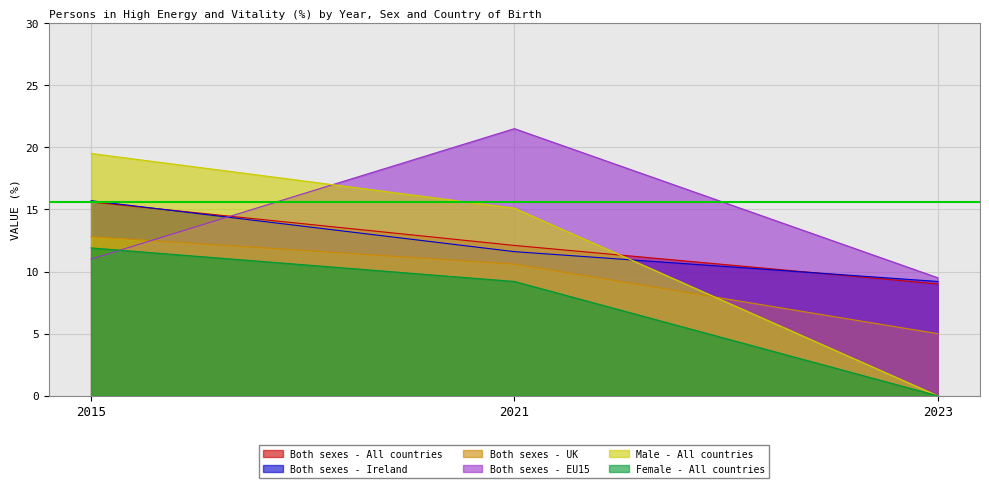

What is the difference between the highest and lowest values at 2015?

8.5